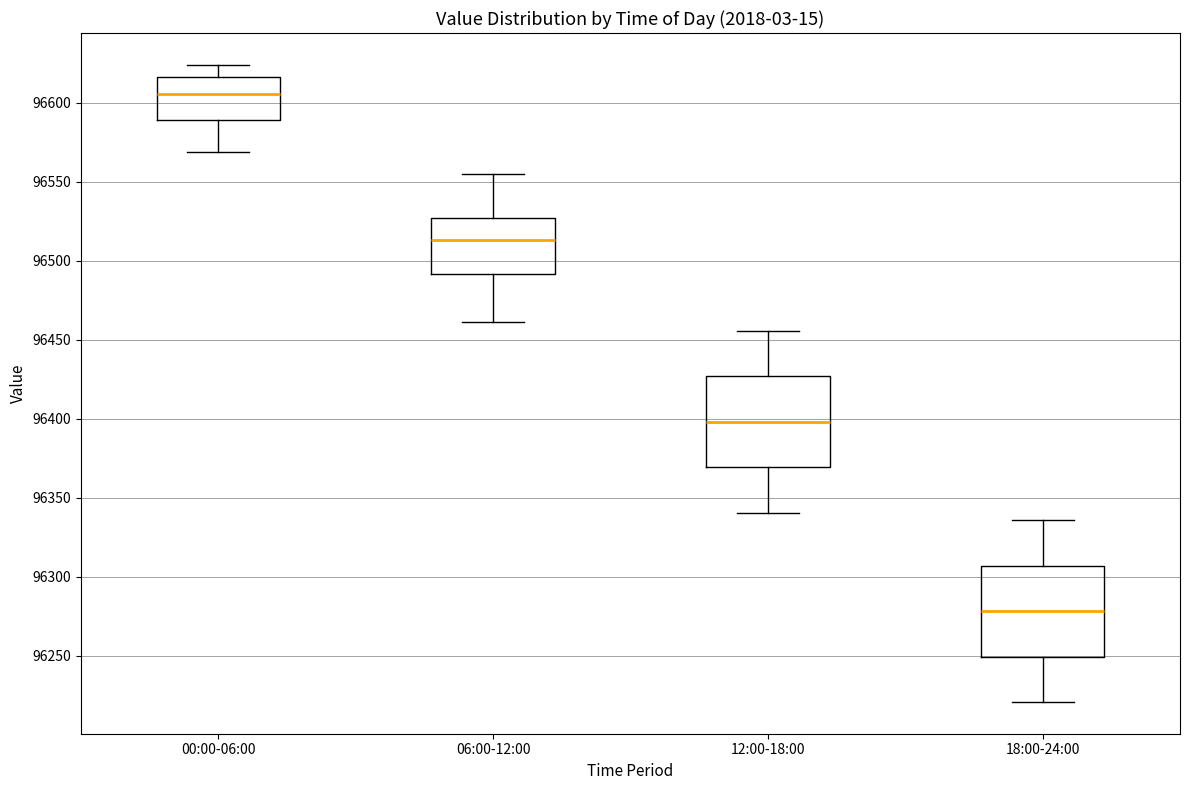

Which box has the highest median line?

00:00-06:00